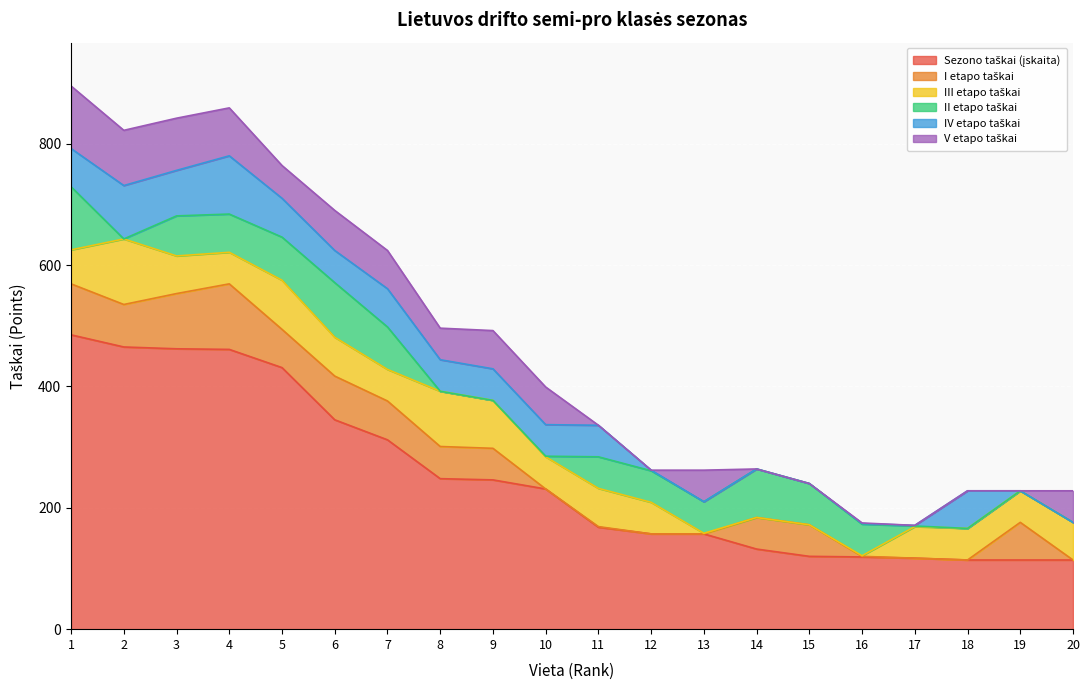

The III etapo taškai series shows 53 at 10. True or false?

True